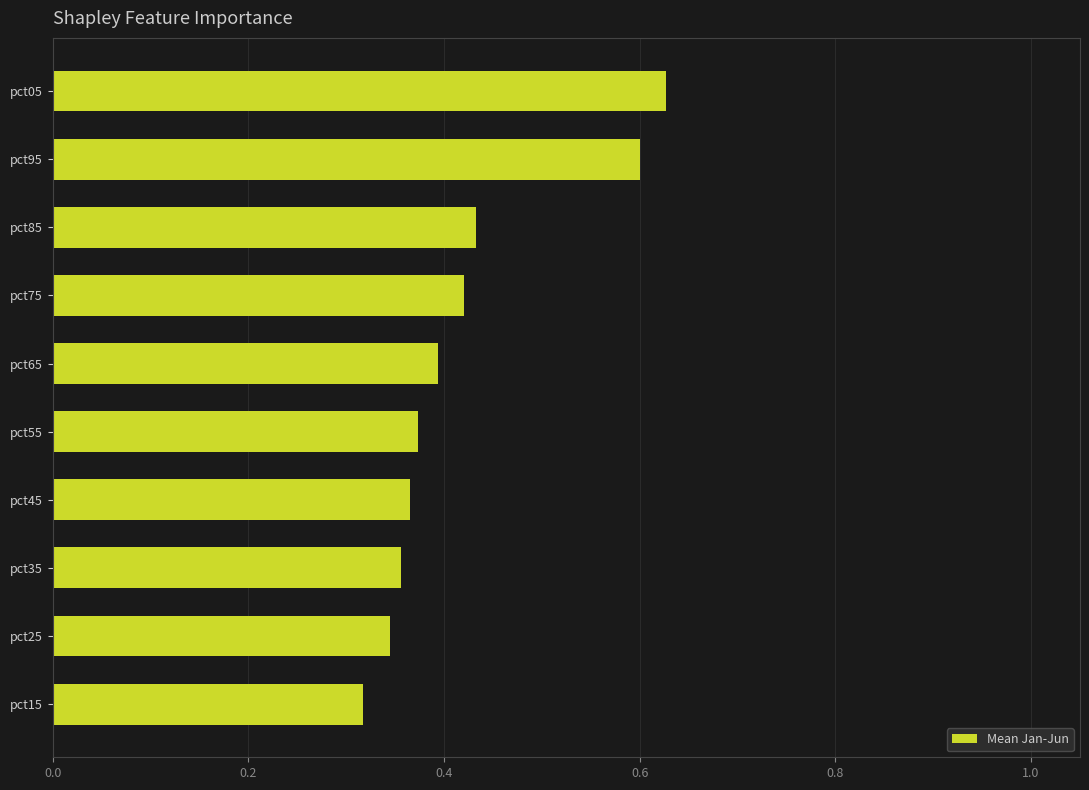

Between pct65 and pct05, which is larger?

pct05